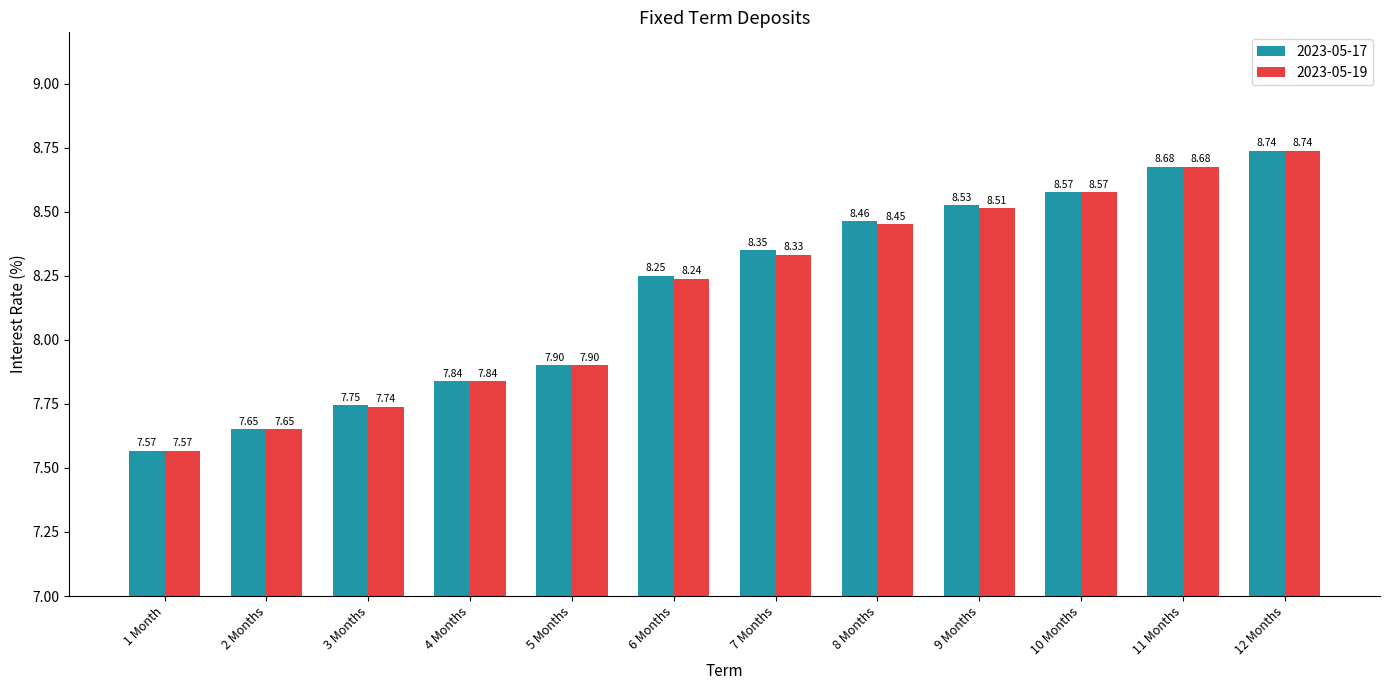

What is the difference between the maximum and minimum values in the 2023-05-17 series?

1.2